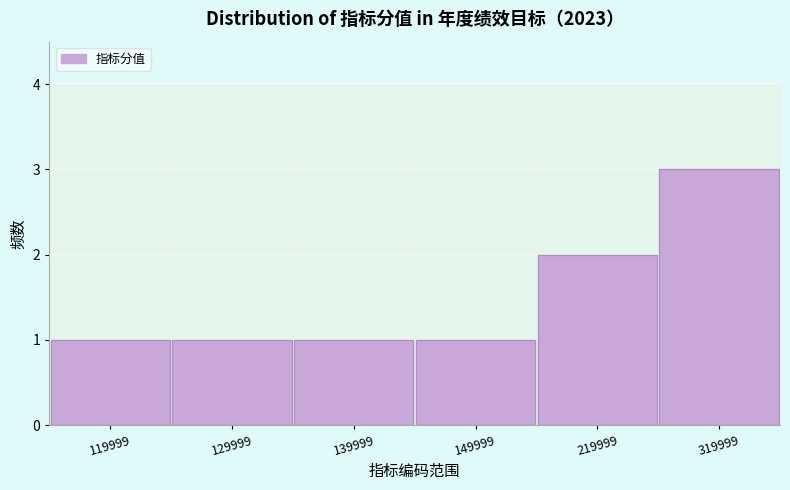

Reading left to right, list all the values displayed in this chart.

119999=1	129999=1	139999=1	149999=1	219999=2	319999=3